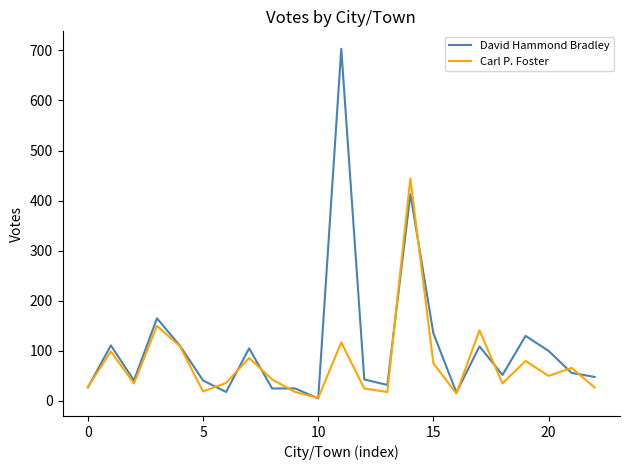

Which series has the largest total across all categories?

David Hammond Bradley